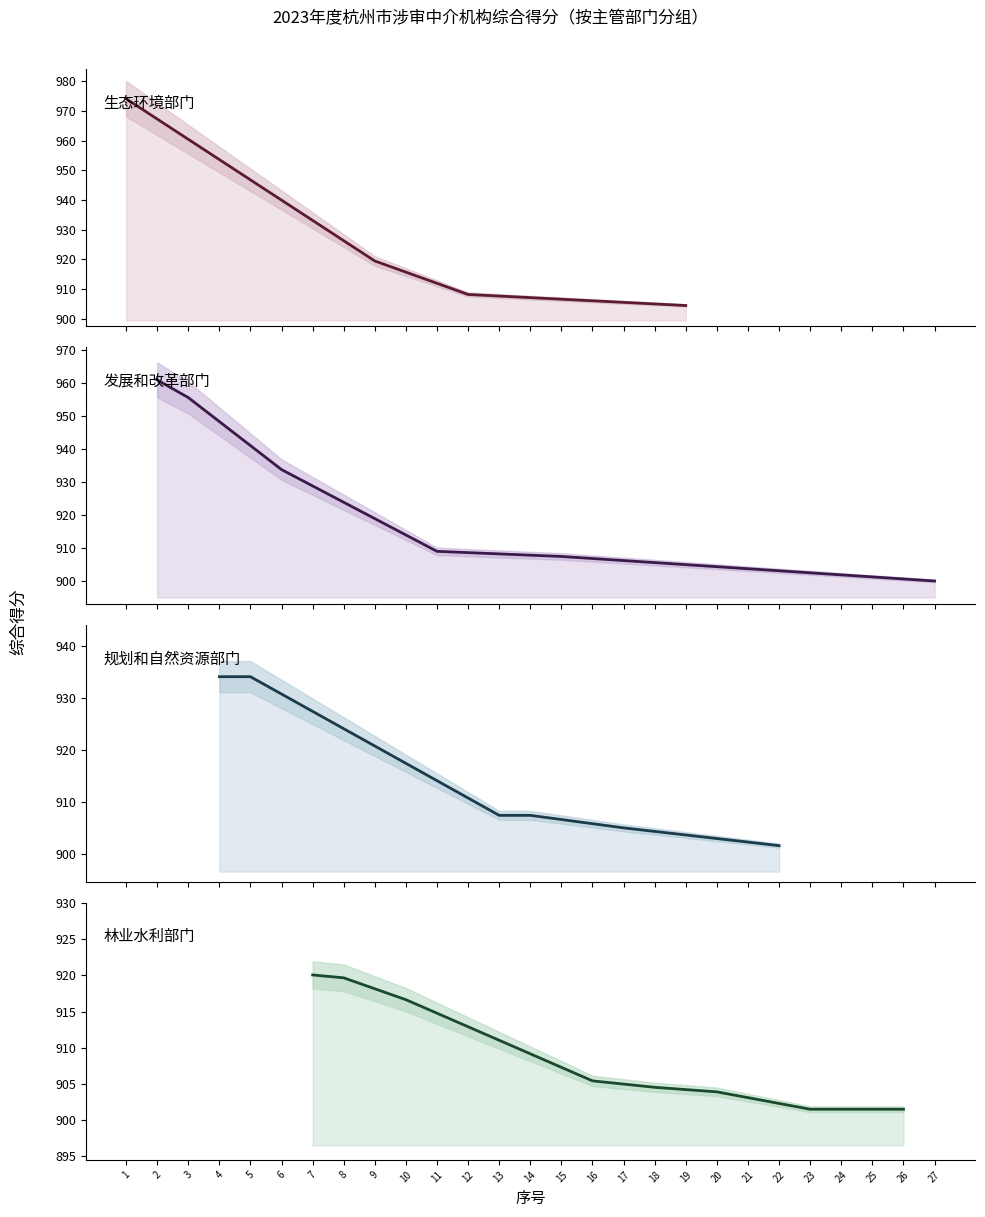

Which category has the highest value across all series?

1